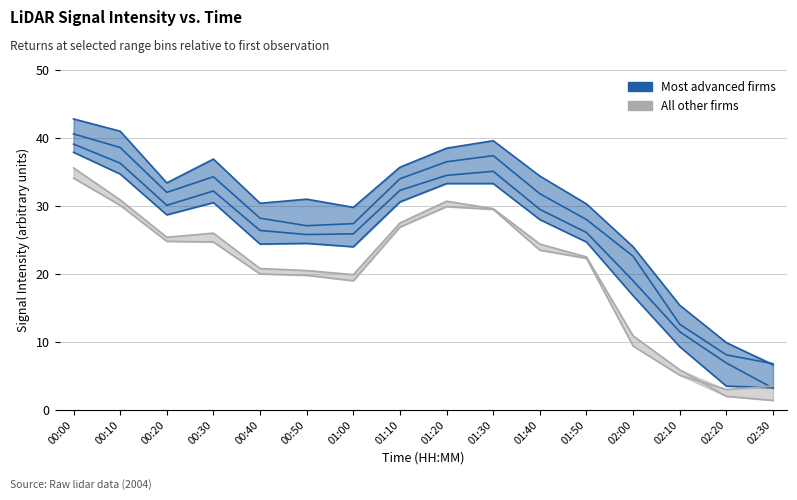

How many values in the All other firms series exceed 24?

8